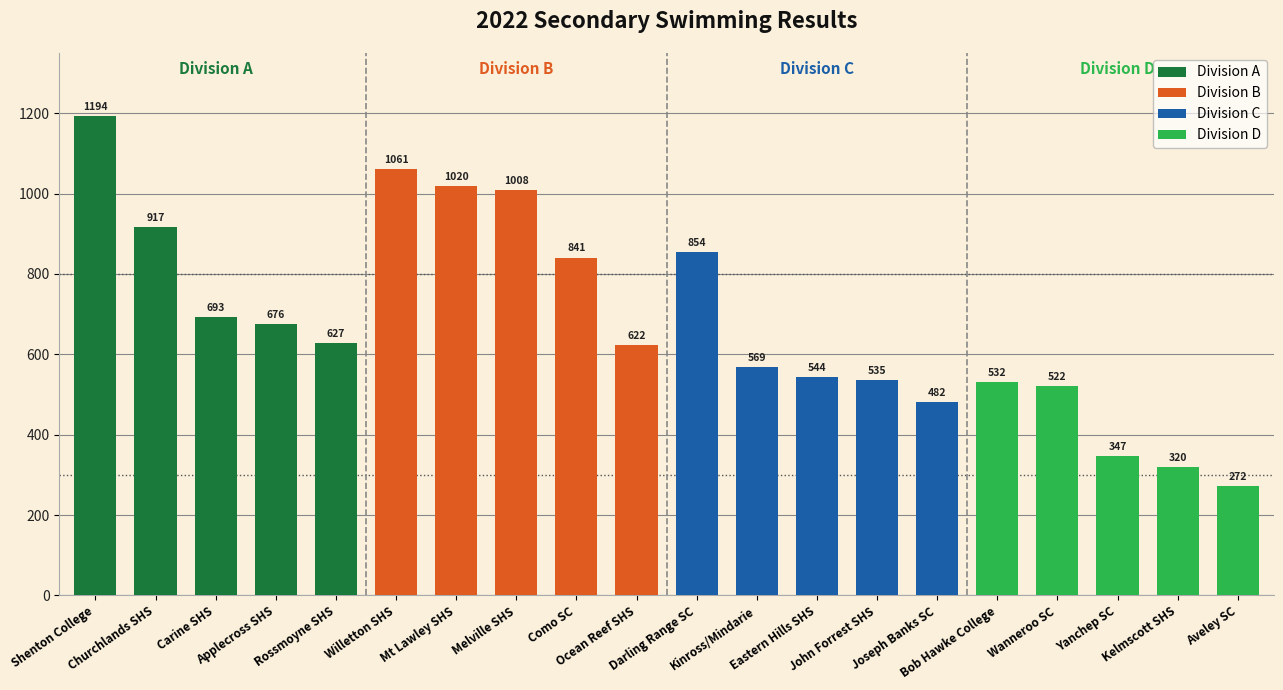

At how many categories does at least one series exceed 670?

9